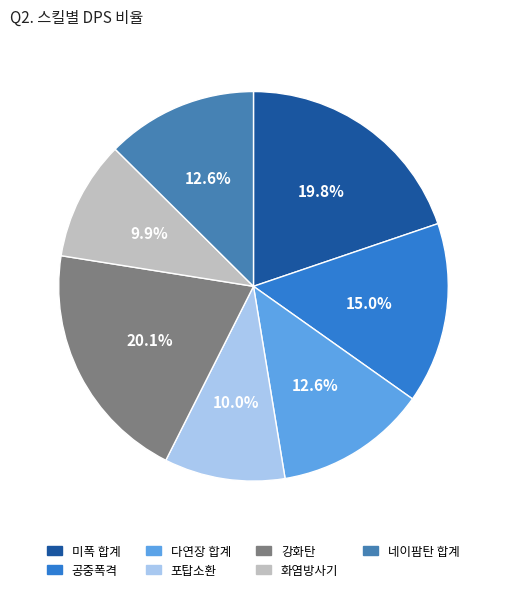

To the nearest percent, what is the average slice percentage?

14%